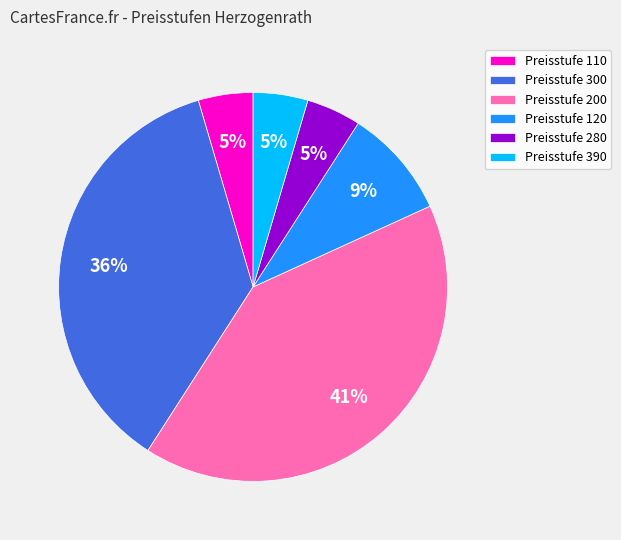

To the nearest percent, what is the difference between the largest and smallest slice percentages?

36%